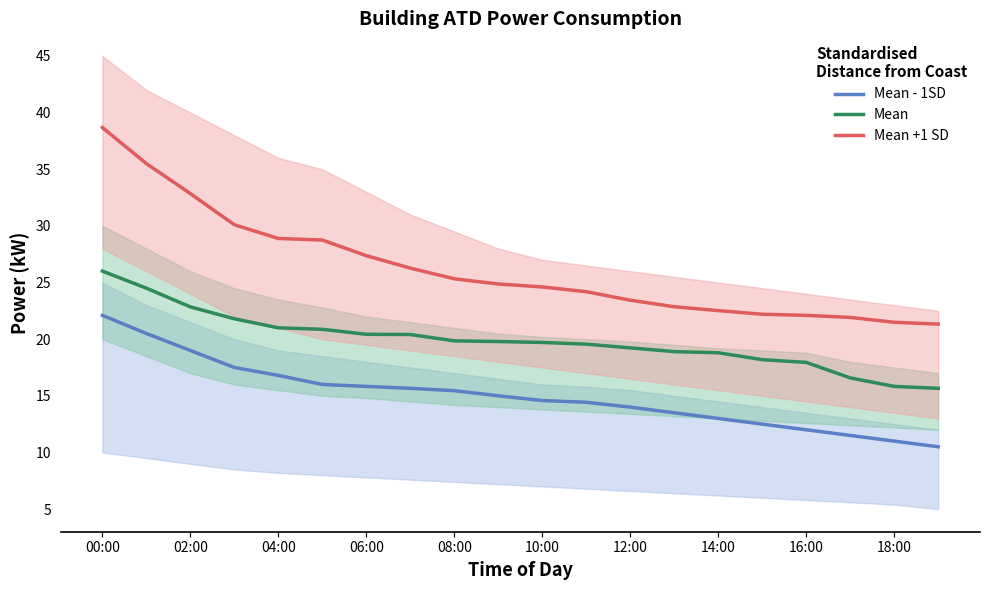

What is the sum of all Mean - 1SD values?

300.9